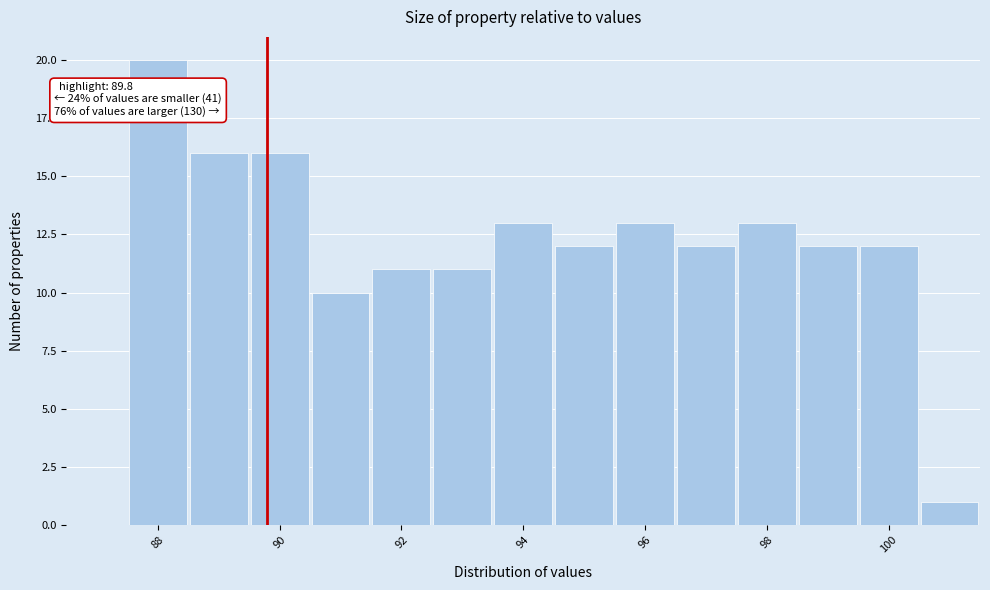

Over which range of the x-axis is the bar tallest?

87.5 to 88.5